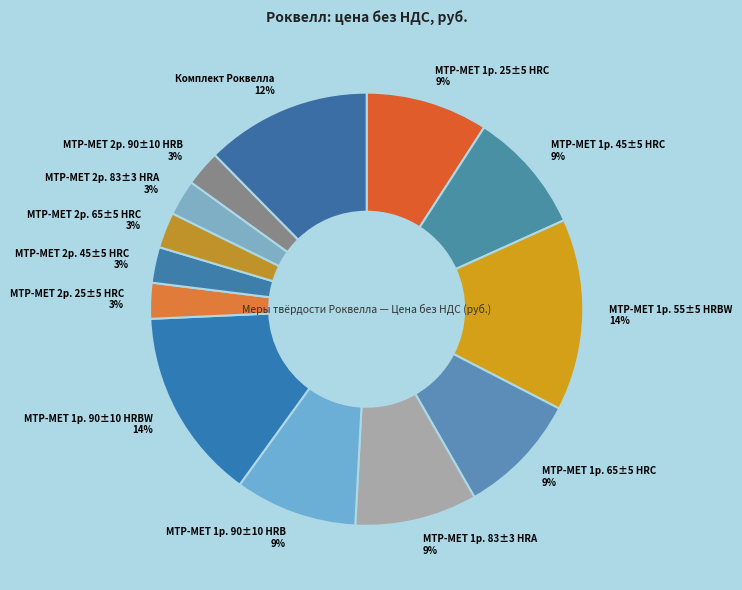

What percentage is the МТР-МЕТ 1р. 83±3 HRA 9% slice, to the nearest percent?

9%